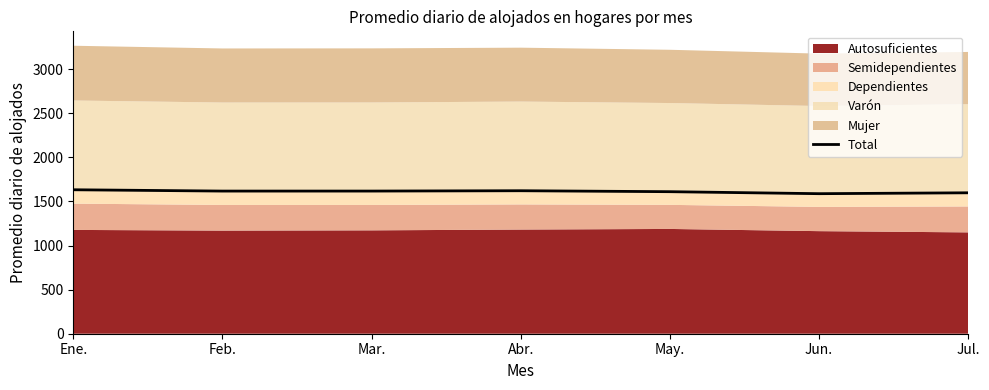

True or false: the data shows 2208.9 at May..

False